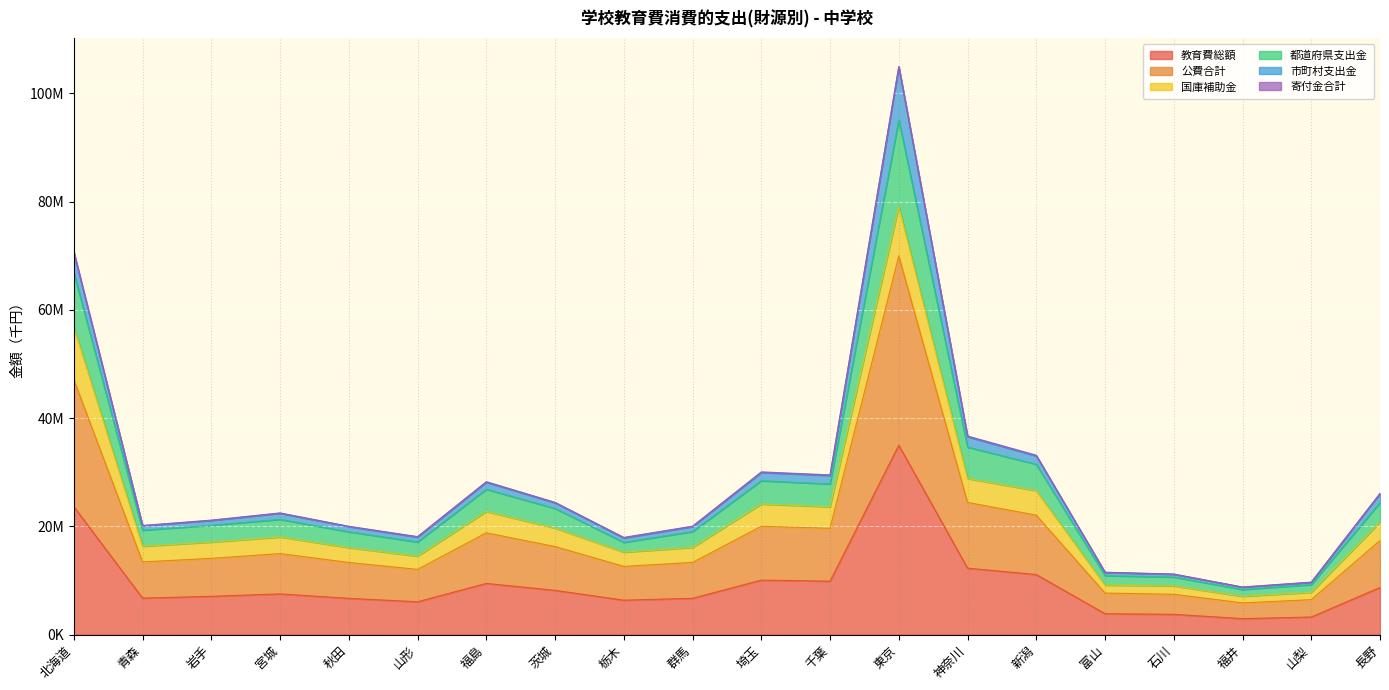

True or false: 教育費総額 has more than 0 interior local peaks.

True